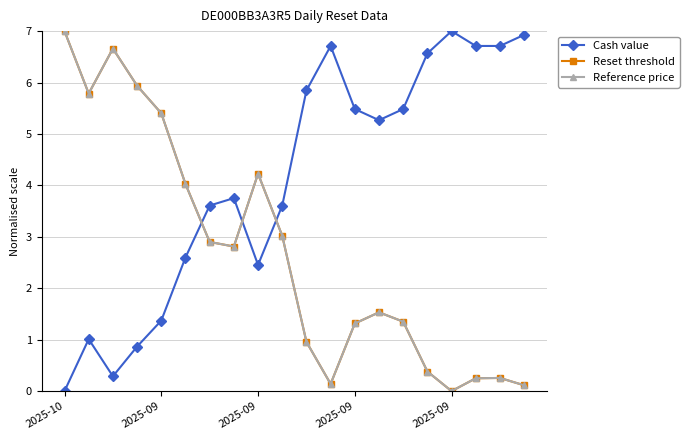

At which category does Reference price reach its first local valley?

2025-09